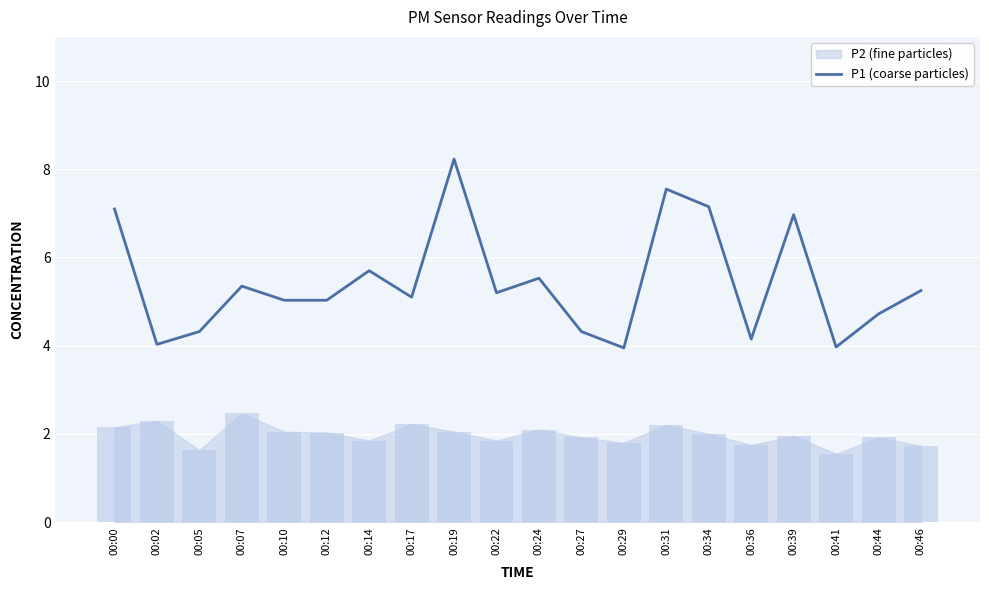

What is the maximum value for P1 (coarse particles)?

8.2